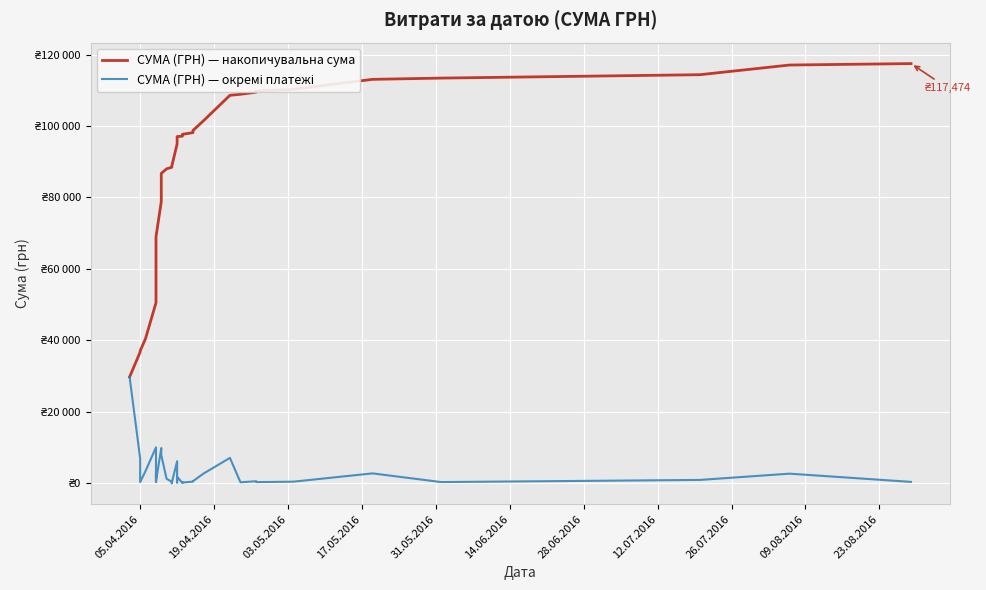

True or false: СУМА (ГРН) — окремі платежі and СУМА (ГРН) — накопичувальна сума intersect in this chart.

False